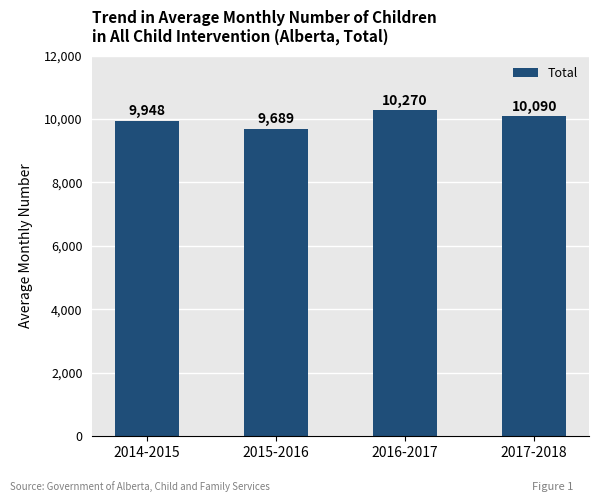

Reading left to right, what are all the values shown in this chart?

2014-2015=9948	2015-2016=9689	2016-2017=10270	2017-2018=10090